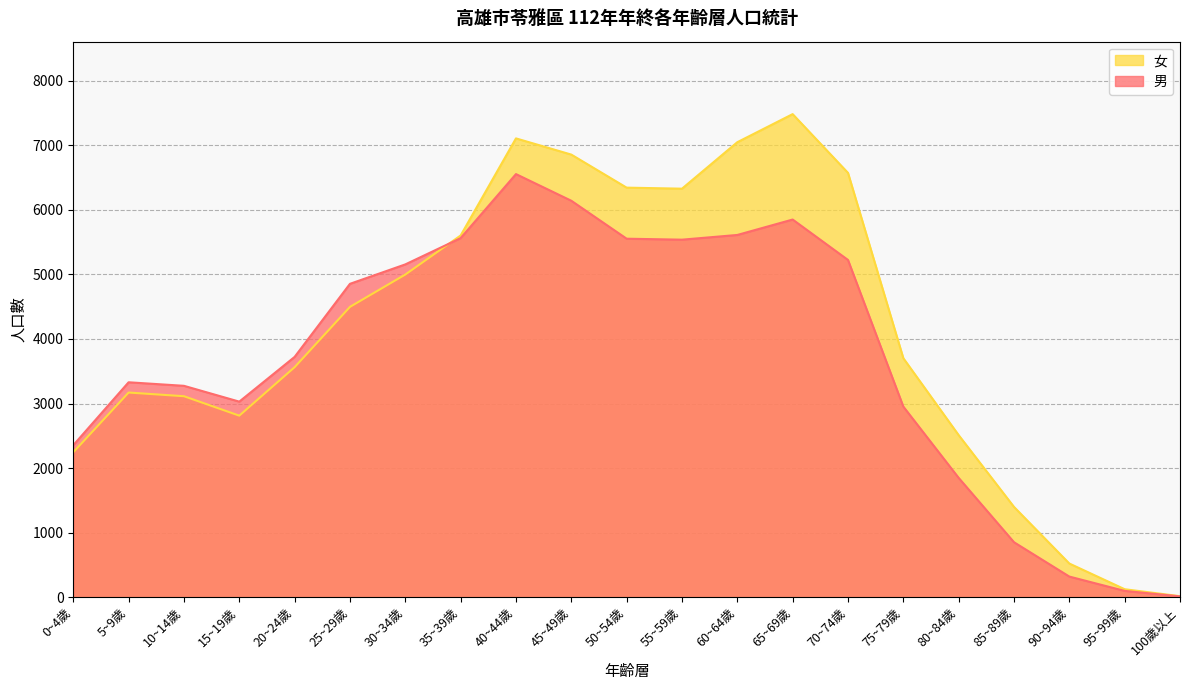

Between 75~79歲 and 60~64歲, which is larger?

60~64歲